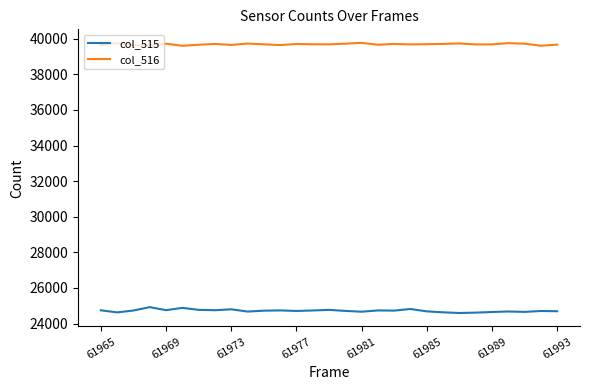

List the series in order of their overall mean, lowest first.

col_515, col_516